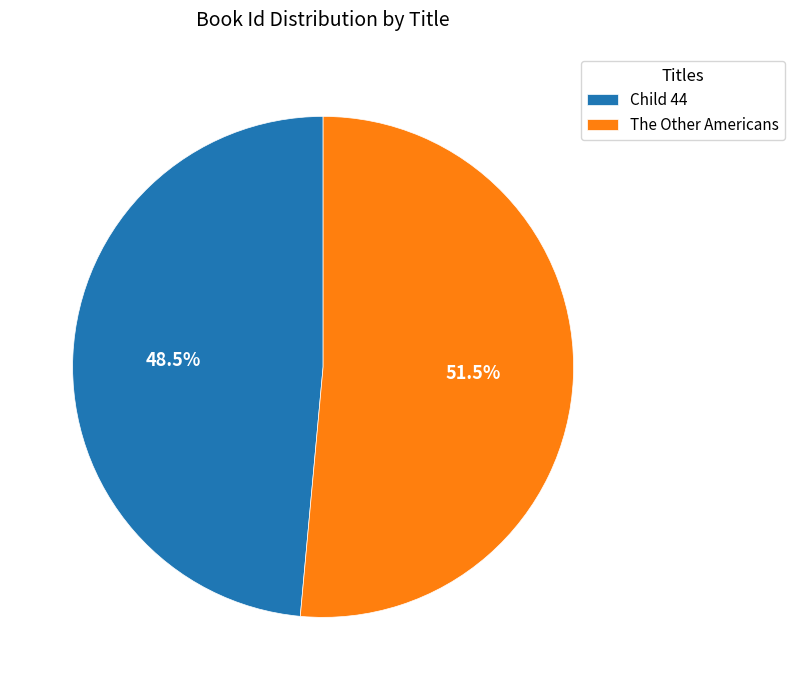

Approximately how many times larger is the value at Child 44 compared to The Other Americans?

0.9